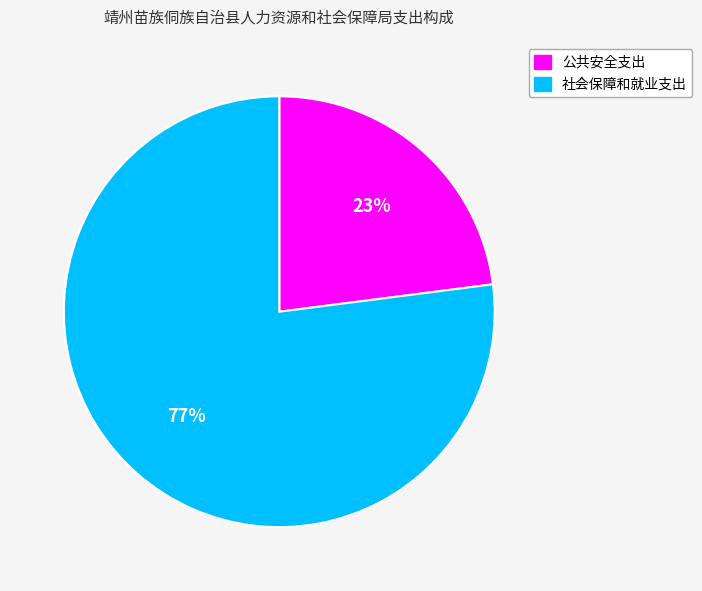

What is the largest slice in the pie chart?

社会保障和就业支出